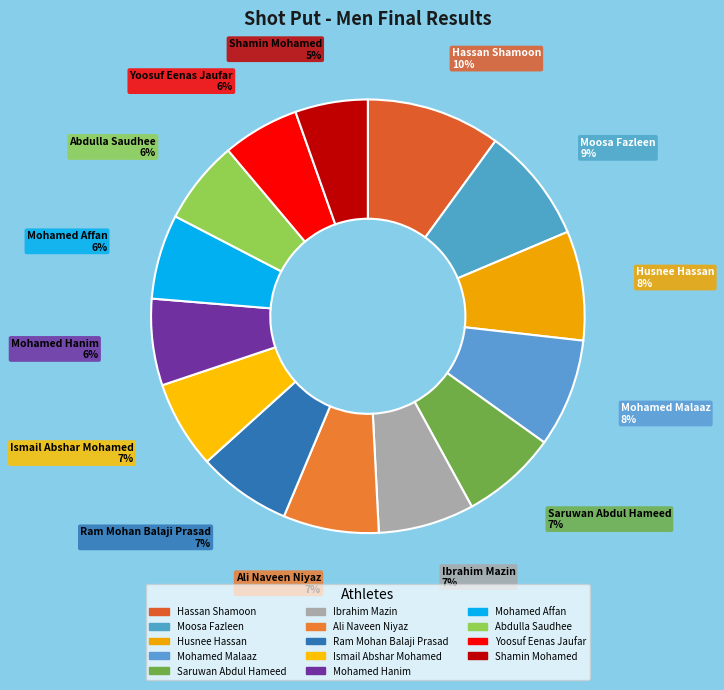

Rank the categories by value from lowest to highest.

Shamin Mohamed, Yoosuf Eenas Jaufar, Abdulla Saudhee, Mohamed Affan, Mohamed Hanim, Ismail Abshar Mohamed, Ram Mohan Balaji Prasad, Ali Naveen Niyaz, Ibrahim Mazin, Saruwan Abdul Hameed, Mohamed Malaaz, Husnee Hassan, Moosa Fazleen, Hassan Shamoon